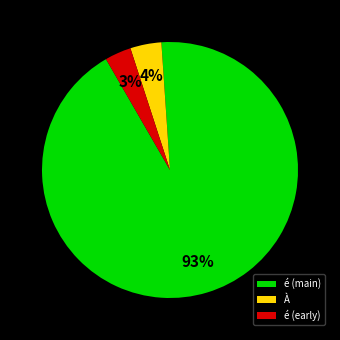

Does any single category account for the majority?

Yes